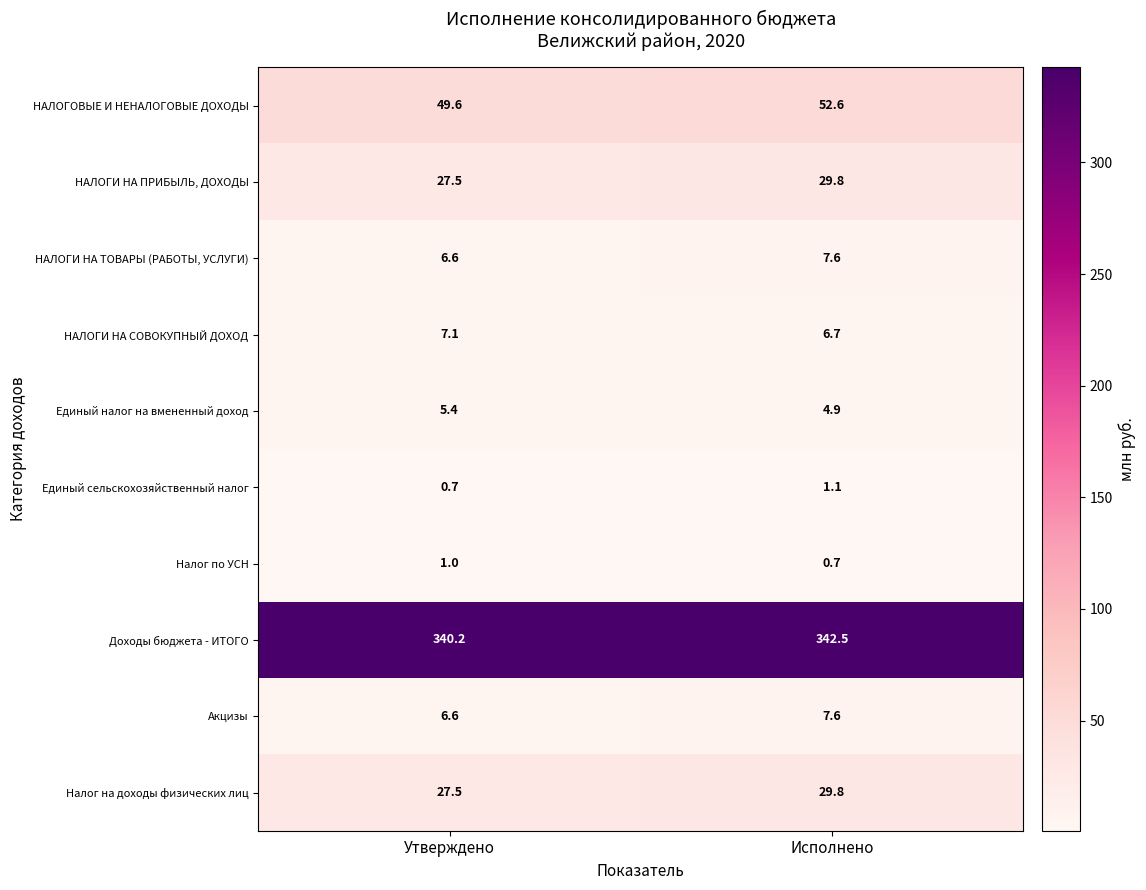

At which label does Единый налог на вмененный доход first exceed 5?

Утверждено